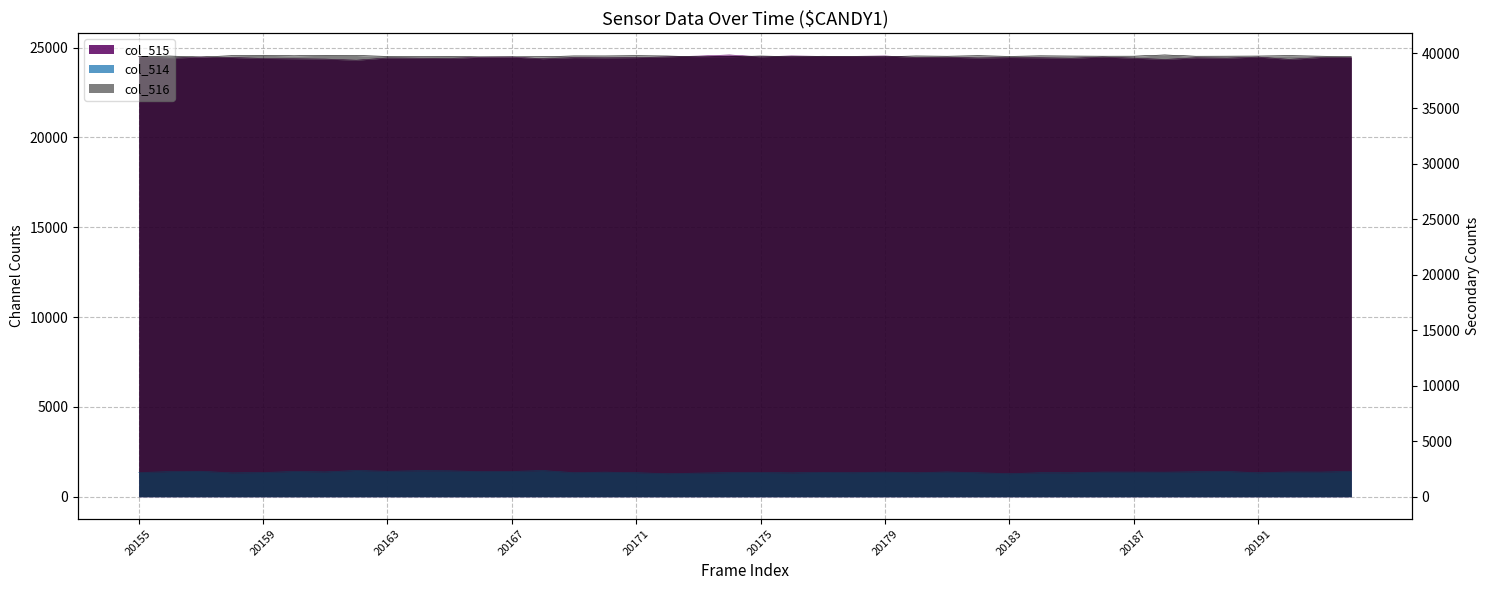

What is the total value across all series at 20185?

65468